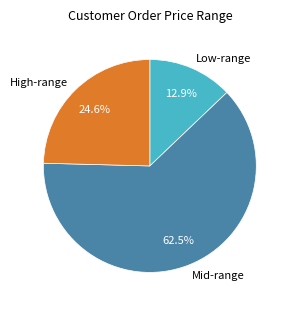

Does Mid-range represent more than half of the total?

Yes